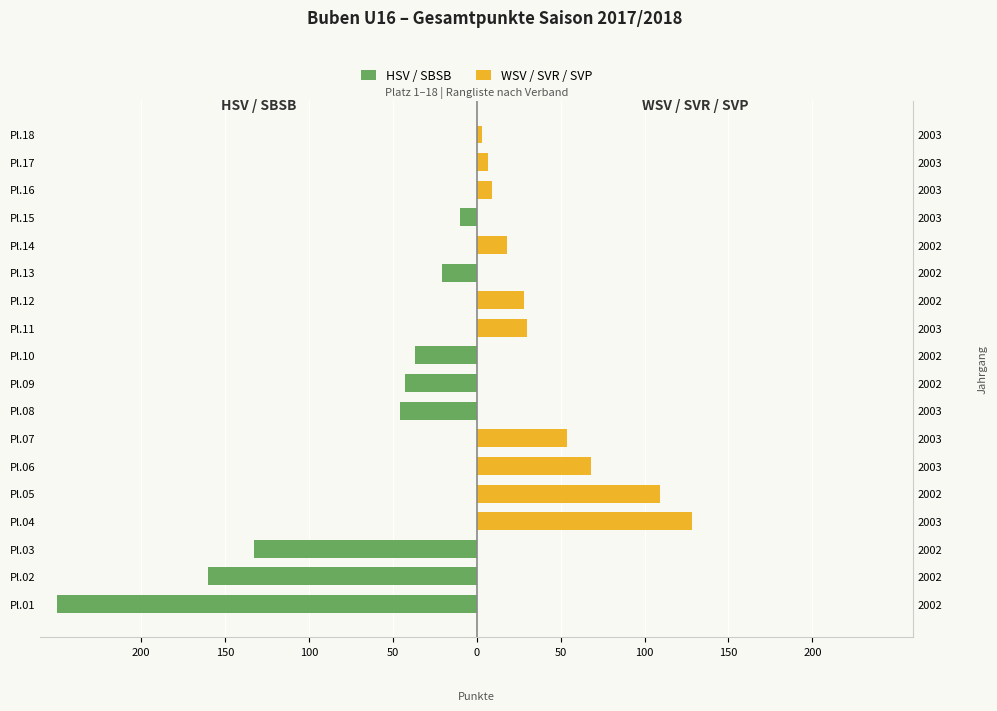

How many negative values does the HSV / SBSB series have?

8